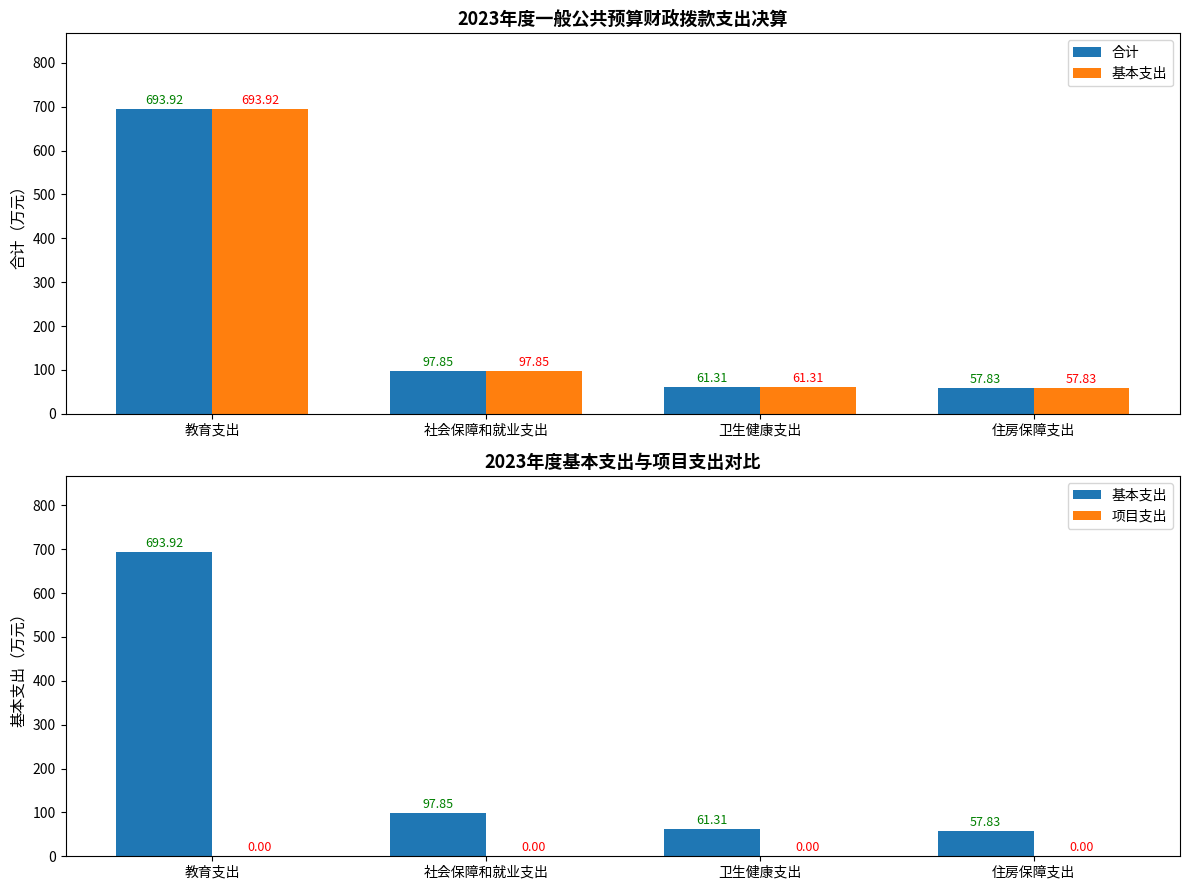

What is the greatest value displayed?

693.9